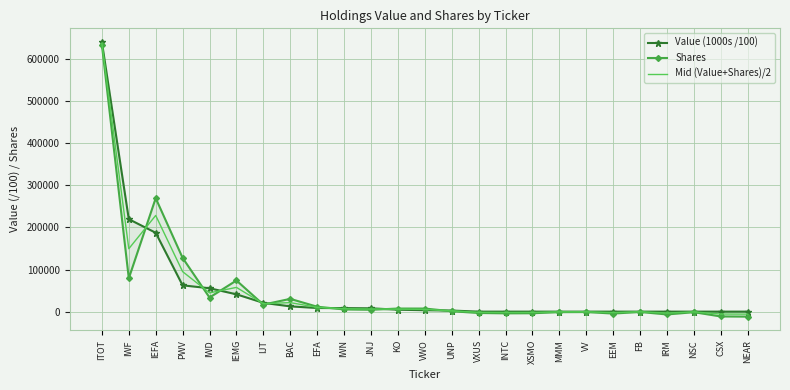

What is the value of the Mid (Value+Shares)/2 point at the 3rd from the left?

228393.0